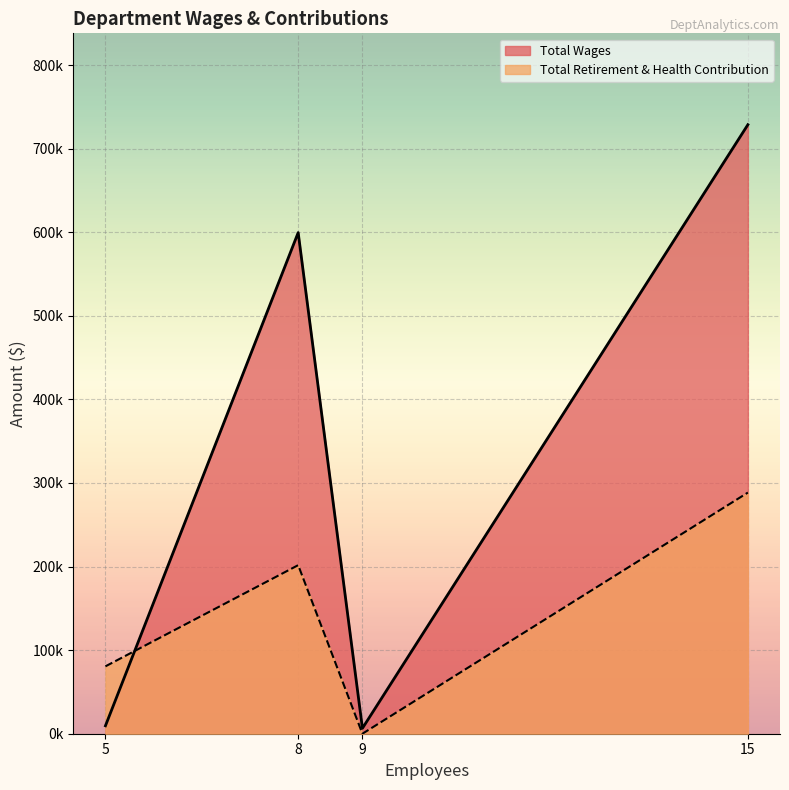

What are all the series names shown in the legend?

Total Wages, Total Retirement & Health Contribution